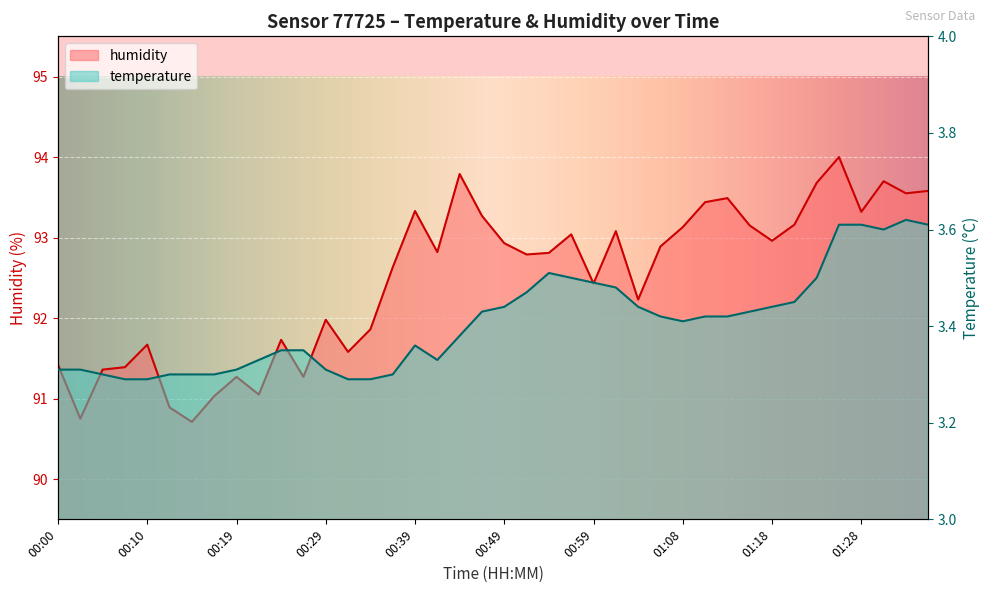

Which series has the largest range (max minus min)?

humidity